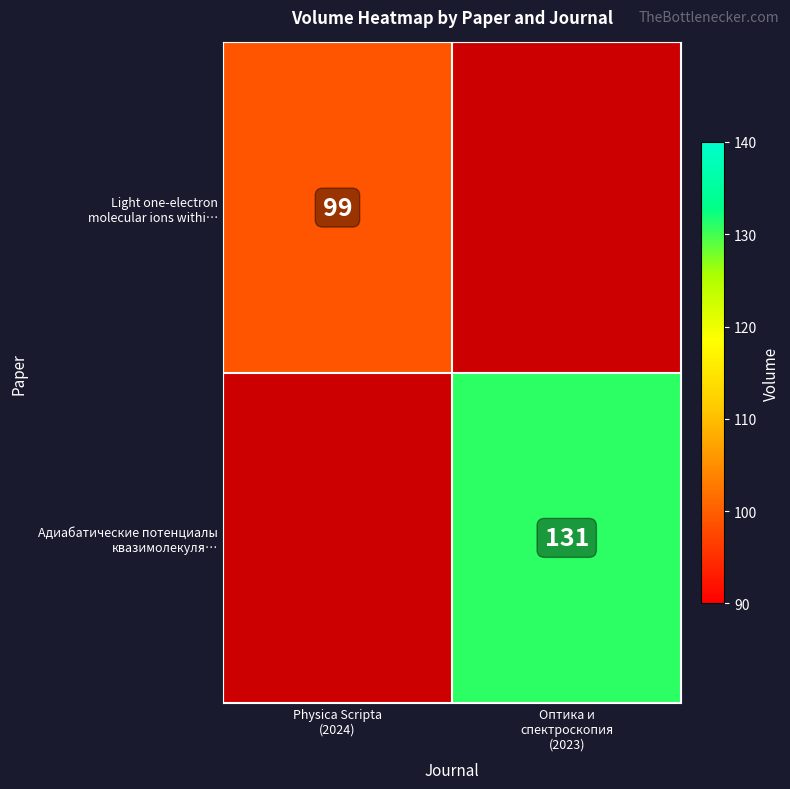

Between Physica Scripta
(2024) and Оптика и
спектроскопия
(2023), which is larger?

Оптика и
спектроскопия
(2023)